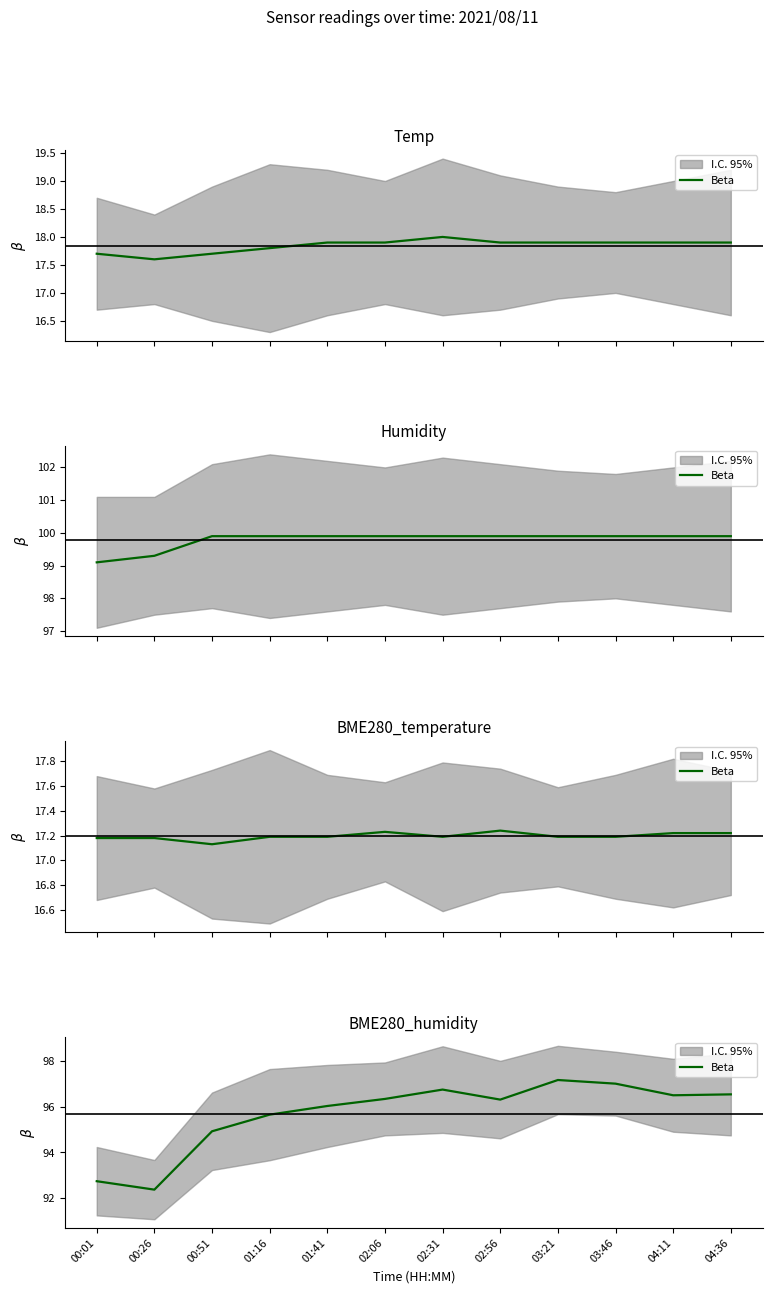

At which label is the value closest to 94?

00:51